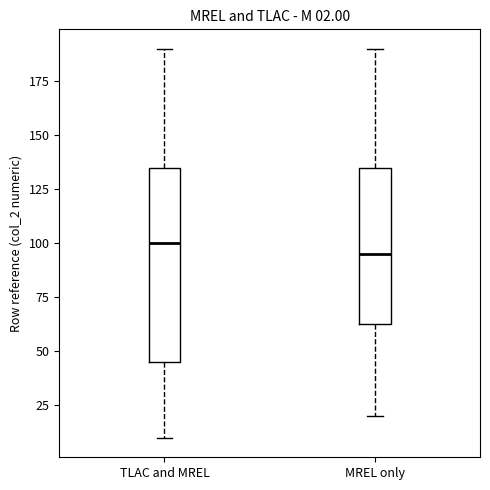

Comparing the boxes themselves (not the whiskers), which one is the tallest?

TLAC and MREL